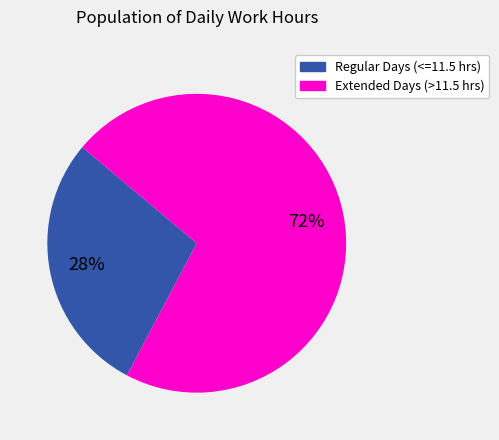

Does any single category account for the majority?

Yes